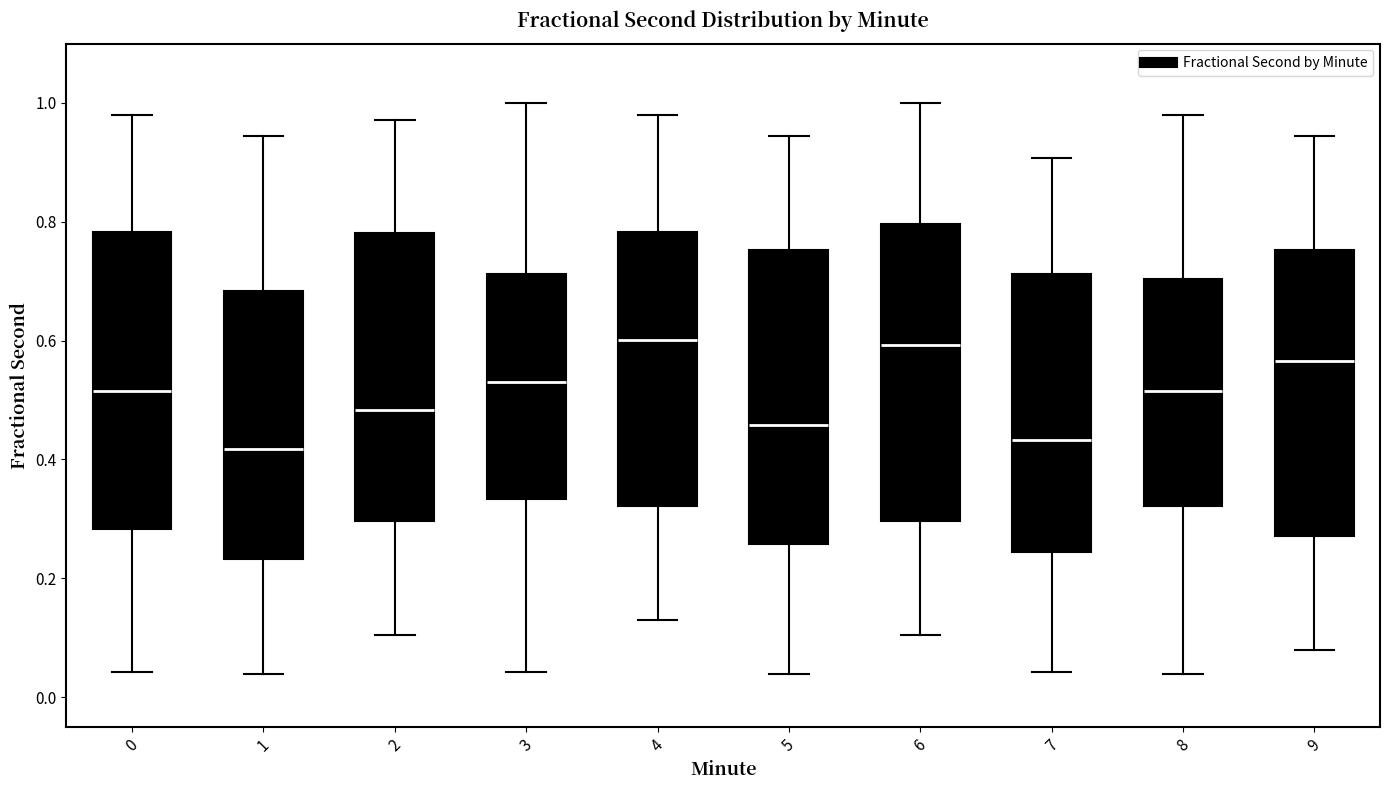

Reading left to right, read every box against the y-axis: the position of its median line, the range the box covers, and the ends of its whiskers. The values are not printed on the chart, so give them approximately, as read against the axis.

0: median 0.52, box 0.28 to 0.78, whiskers 0.04 to 0.98
1: median 0.42, box 0.24 to 0.68, whiskers 0.04 to 0.94
2: median 0.48, box 0.30 to 0.78, whiskers 0.10 to 0.98
3: median 0.54, box 0.34 to 0.72, whiskers 0.04 to 1.00
4: median 0.60, box 0.32 to 0.78, whiskers 0.12 to 0.98
5: median 0.46, box 0.26 to 0.76, whiskers 0.04 to 0.94
6: median 0.60, box 0.30 to 0.80, whiskers 0.10 to 1.00
7: median 0.44, box 0.24 to 0.72, whiskers 0.04 to 0.90
8: median 0.52, box 0.32 to 0.70, whiskers 0.04 to 0.98
9: median 0.56, box 0.28 to 0.76, whiskers 0.08 to 0.94